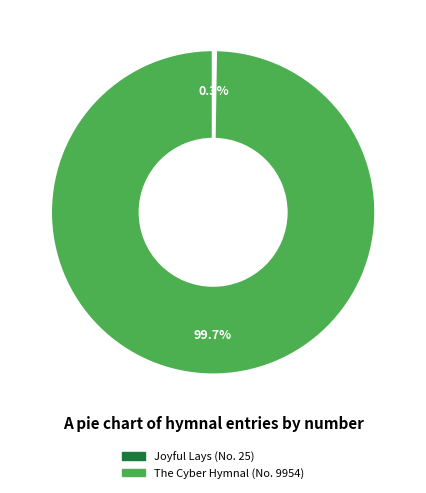

Is there a majority slice in this chart?

Yes